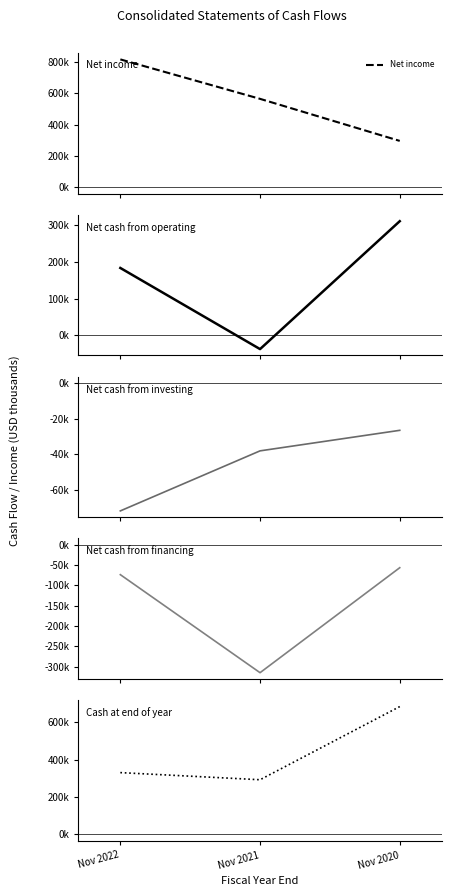

Read the Cash at end of year value at Nov 2020.

682529